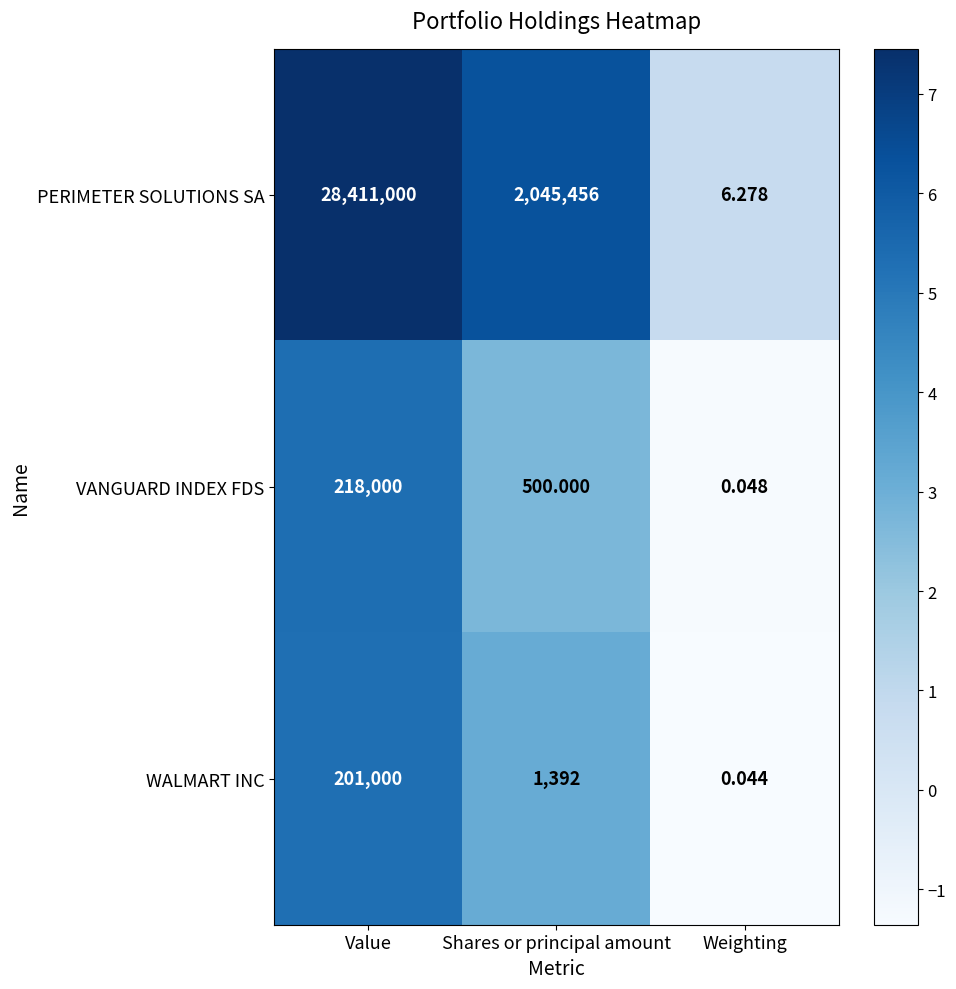

Which series has the widest spread of values?

PERIMETER SOLUTIONS SA